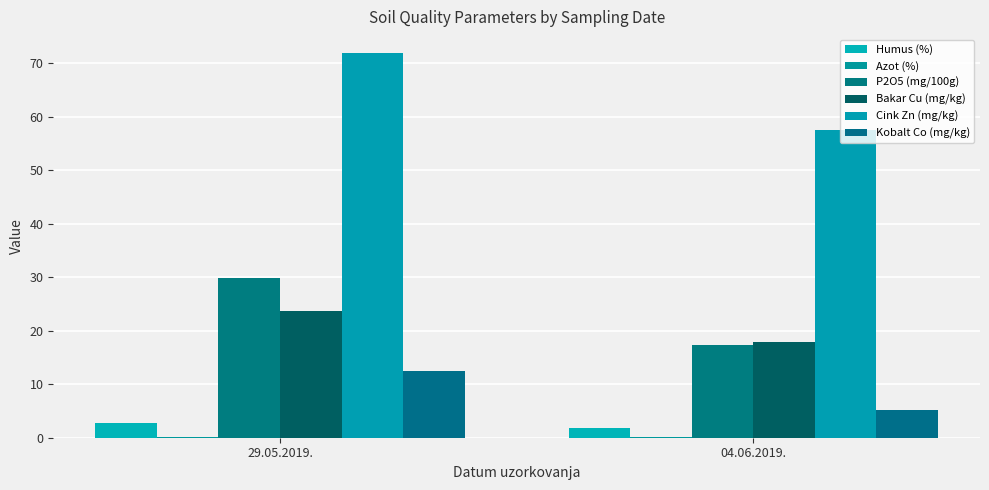

Reading left to right, what are all the values shown in this chart?

Humus (%): 2.8	1.8
Azot (%): 0.2	0.1
P2O5 (mg/100g): 29.8	17.3
Bakar Cu (mg/kg): 23.6	18.0
Cink Zn (mg/kg): 71.9	57.6
Kobalt Co (mg/kg): 12.5	5.1